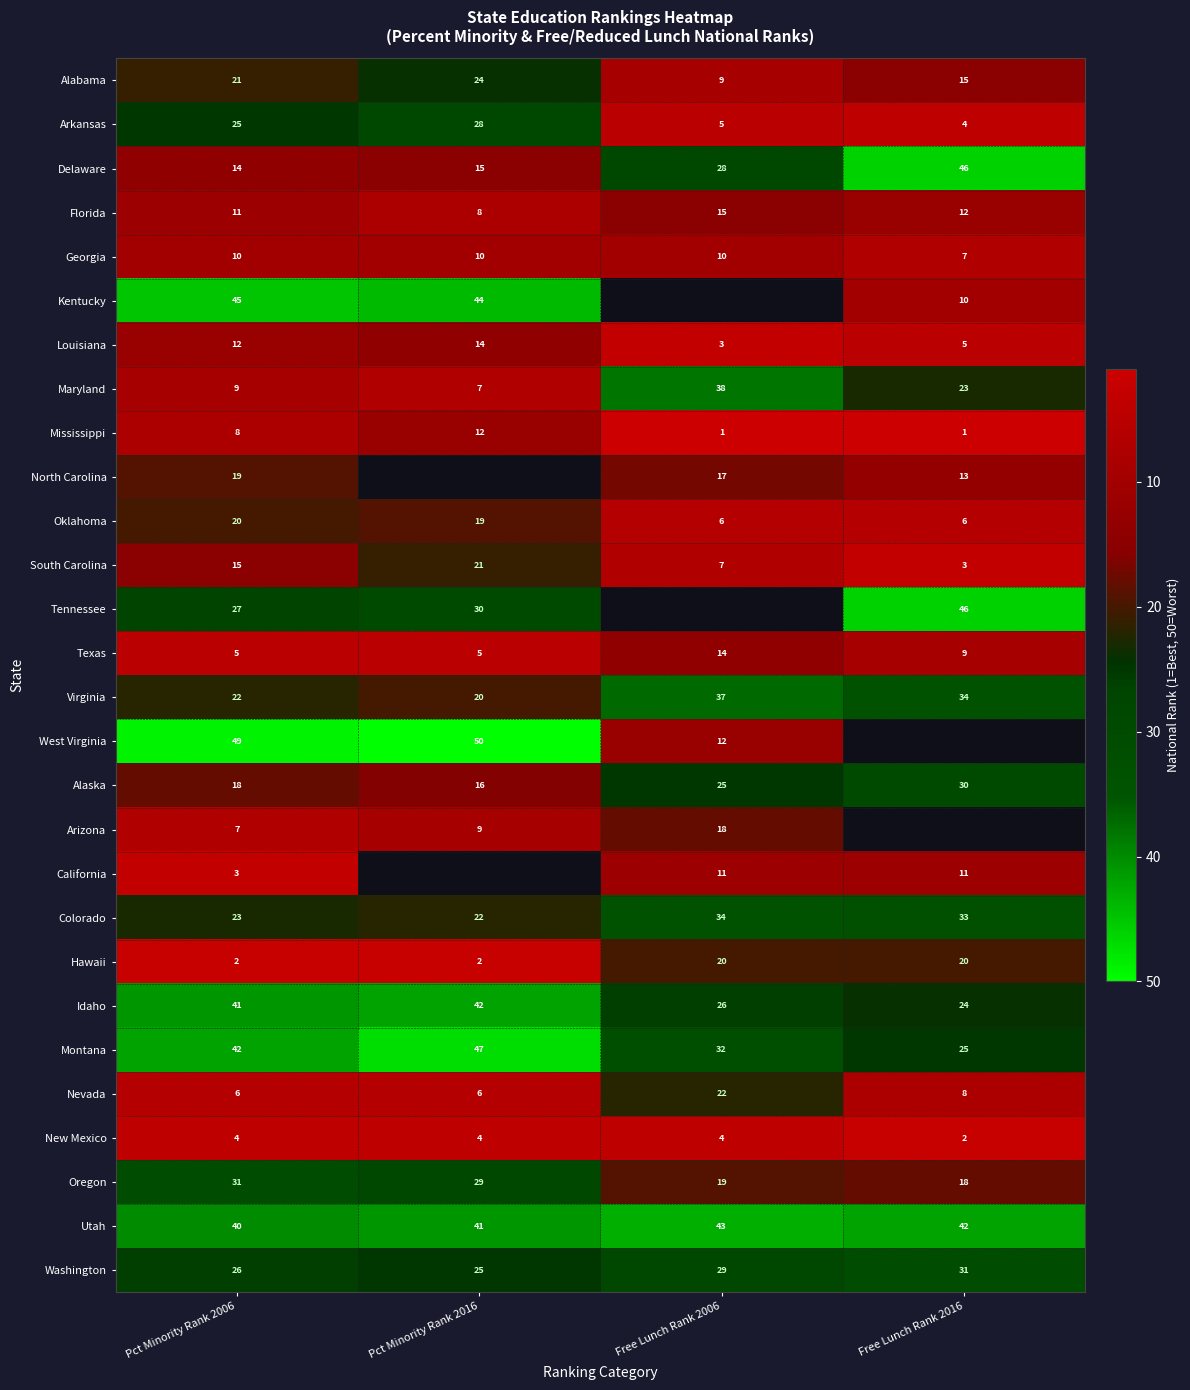

What is the sum of all Maryland values?

77